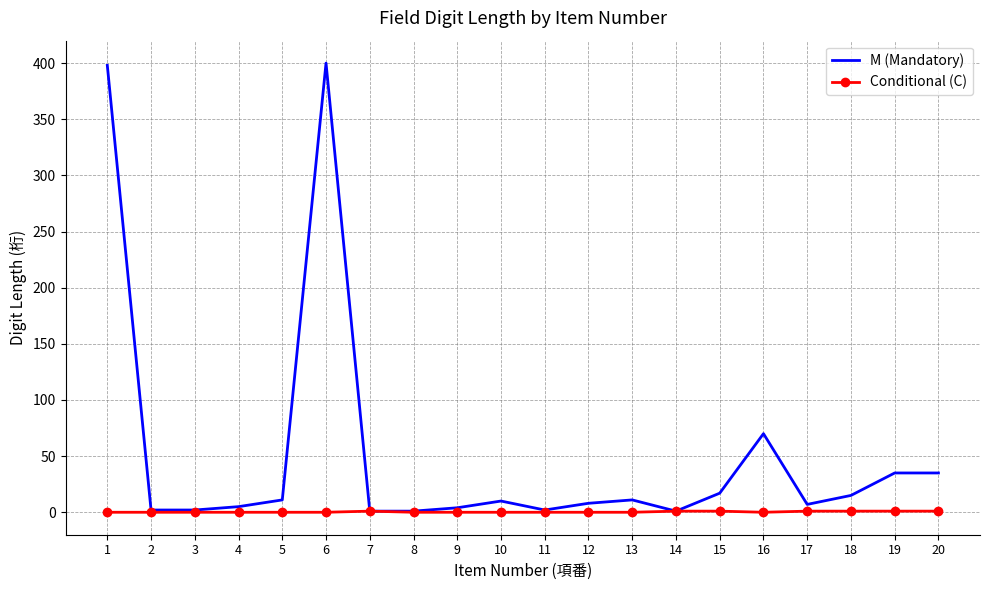

The M (Mandatory) series shows 11 at 13. True or false?

True